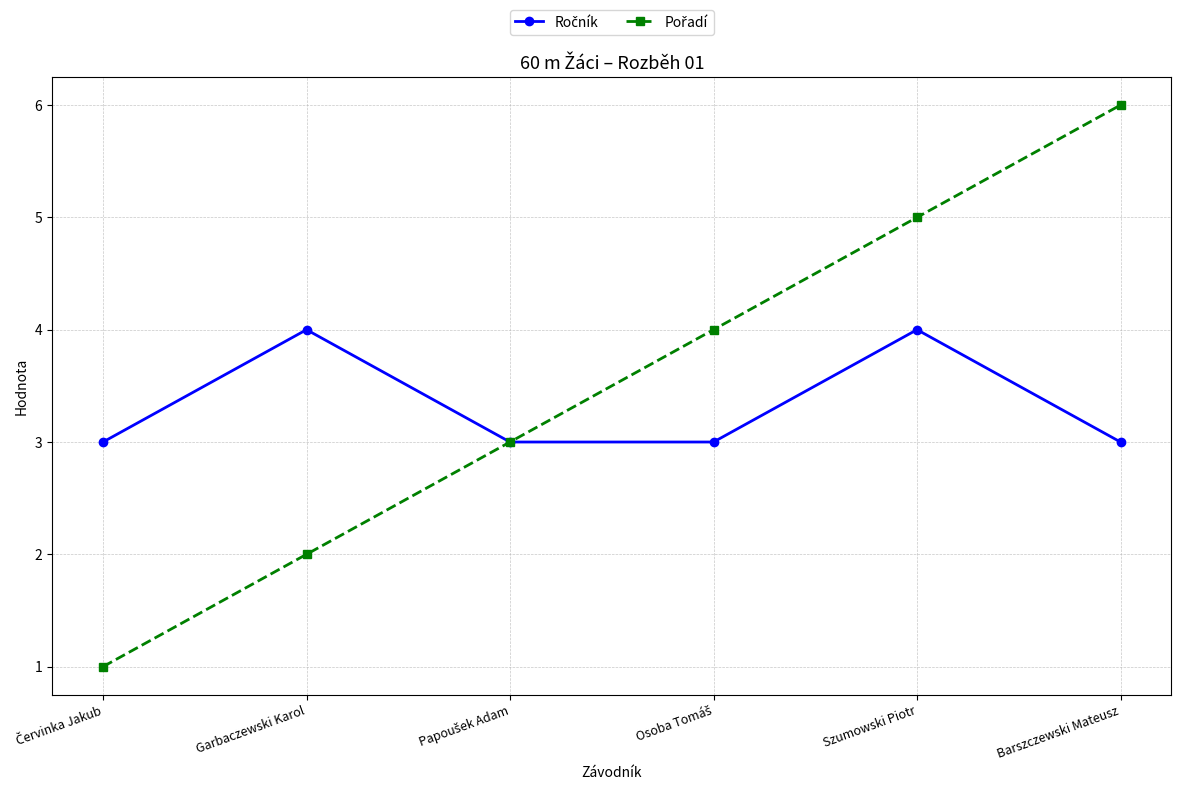

What is the label of the 5th point from the left?

Szumowski Piotr